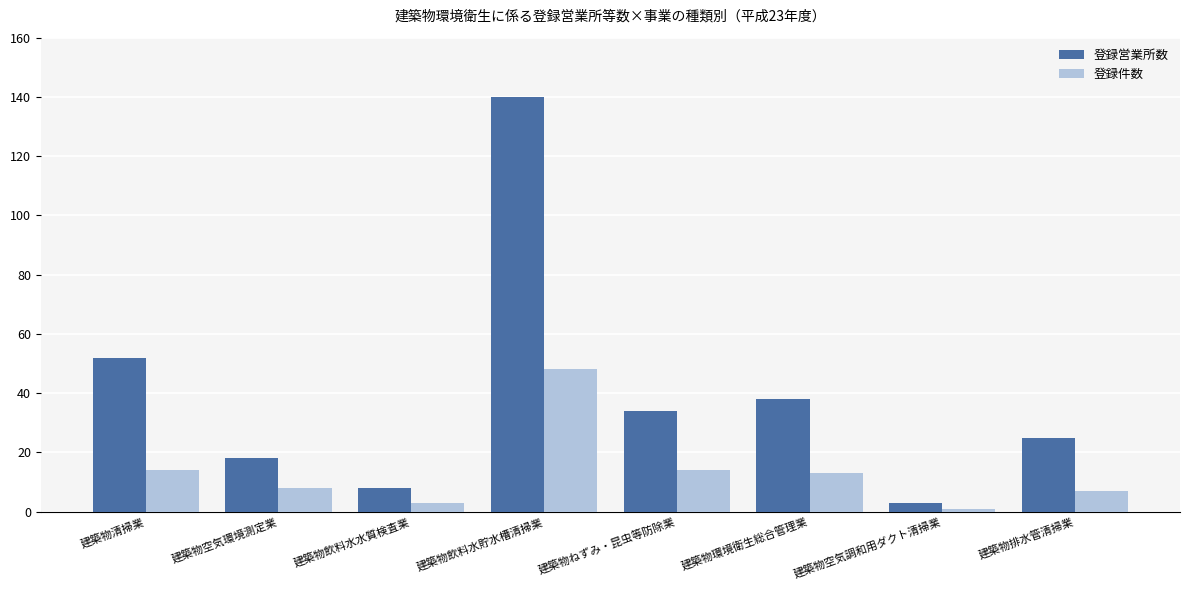

What position from the right is 建築物環境衛生総合管理業?

3